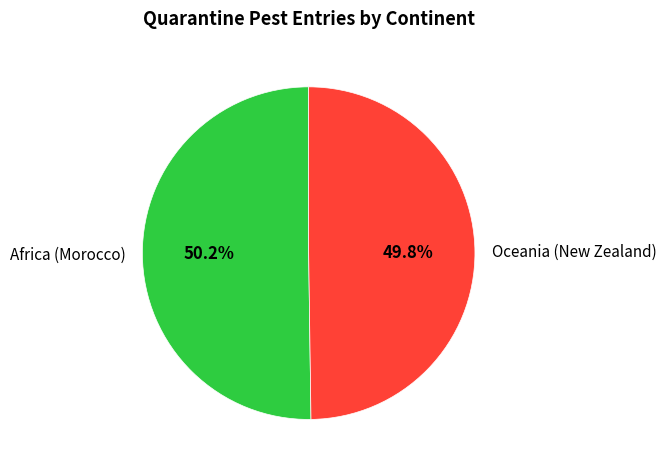

What percentage is the Oceania (New Zealand) slice, to the nearest percent?

50%